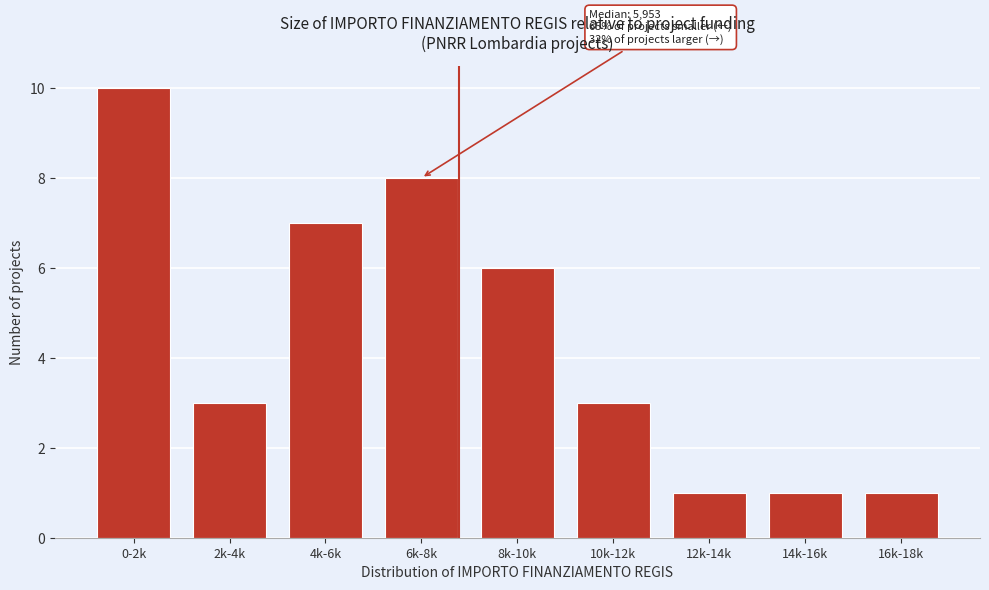

Reading left to right, transcribe all the data shown in this chart.

10	3	7	8	6	3	1	1	1